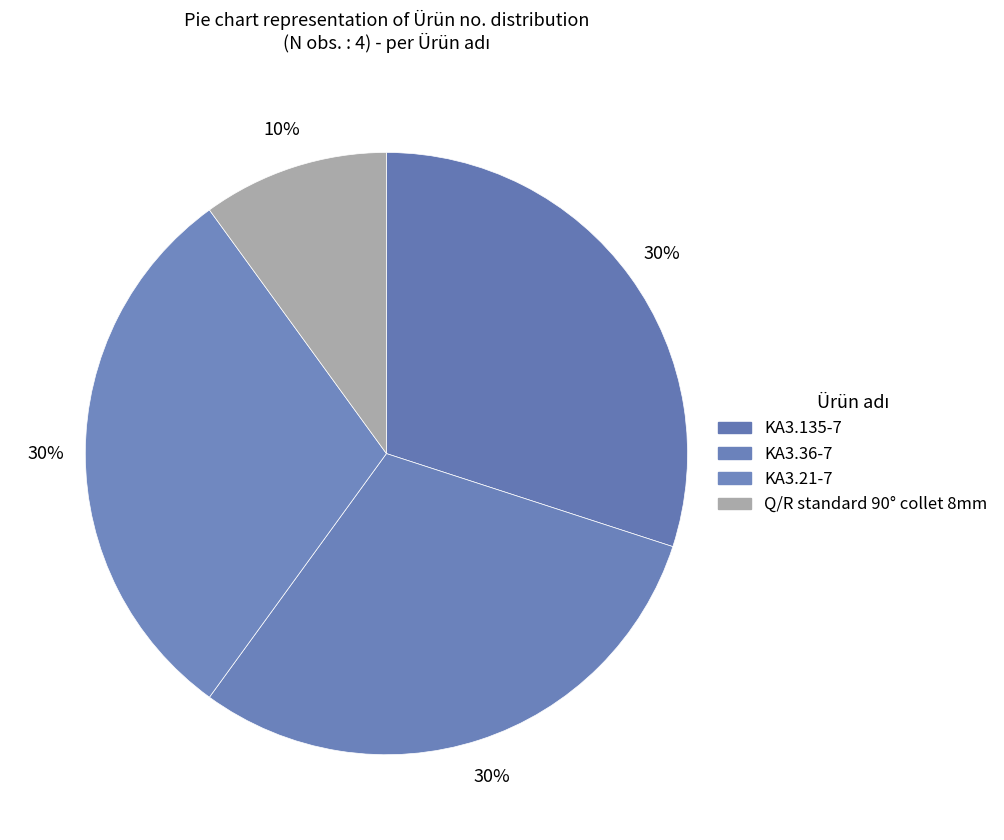

To the nearest percent, what portion does Q/R standard 90° collet 8mm represent?

10%